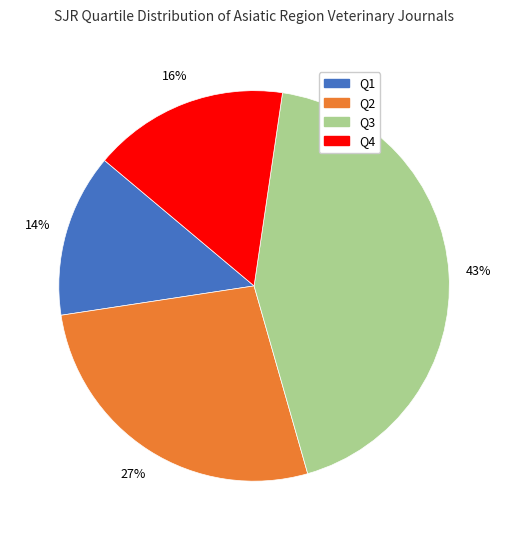

To the nearest percent, what is the average slice percentage?

25%